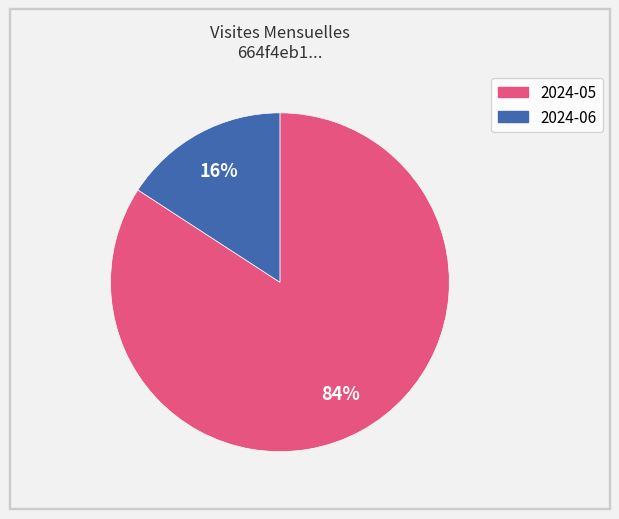

Do 2024-05 and 2024-06 together represent more than half of the pie?

Yes